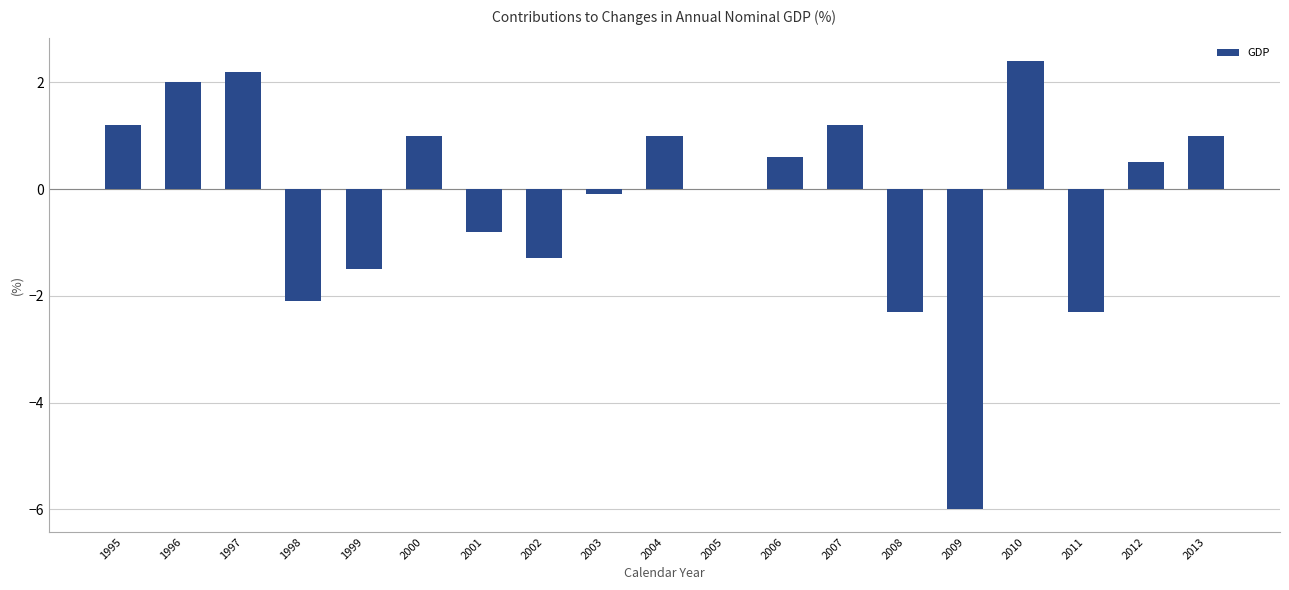

Which label corresponds to the largest value in the chart?

2010